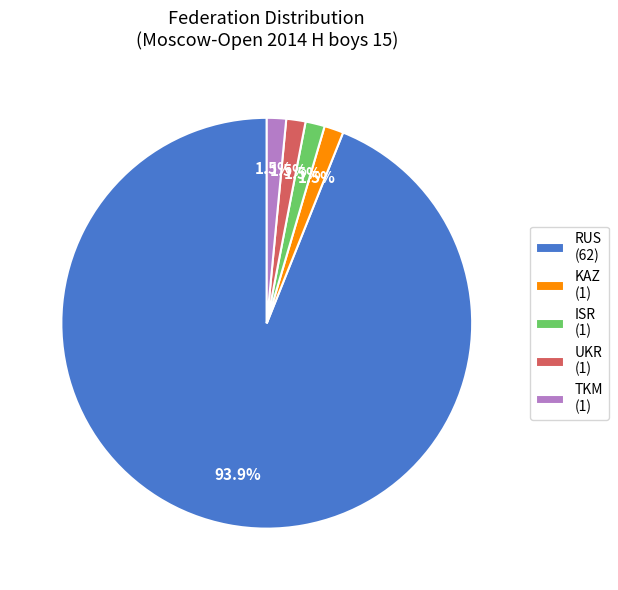

How much of the chart is everything except ISR?

98.5%